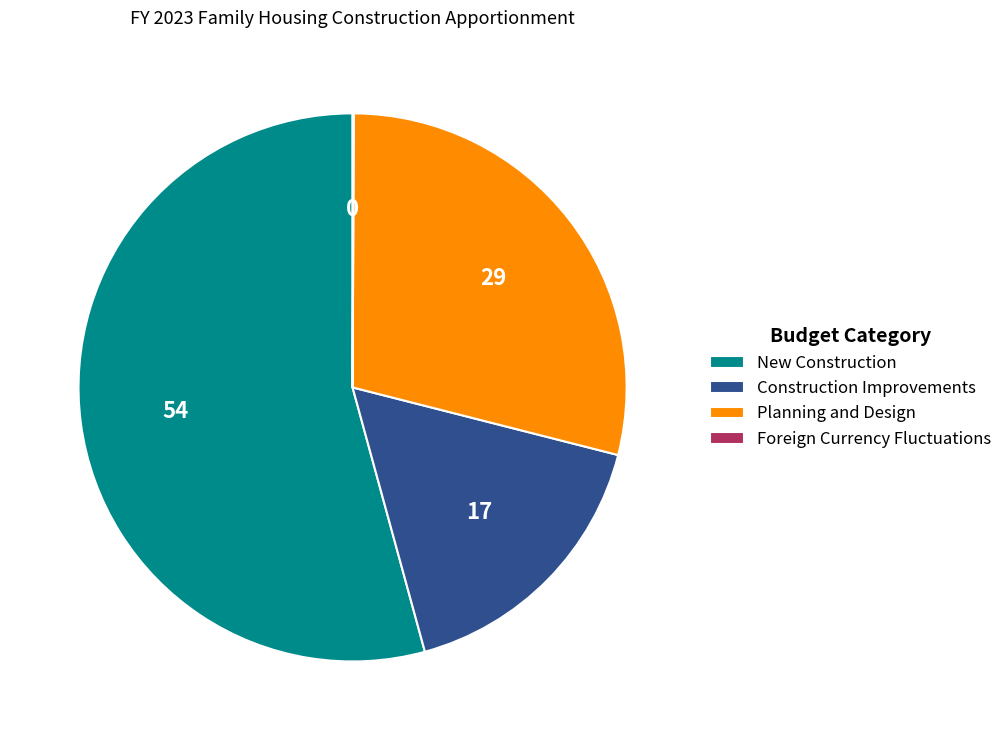

Which category has the biggest portion of the pie?

New Construction